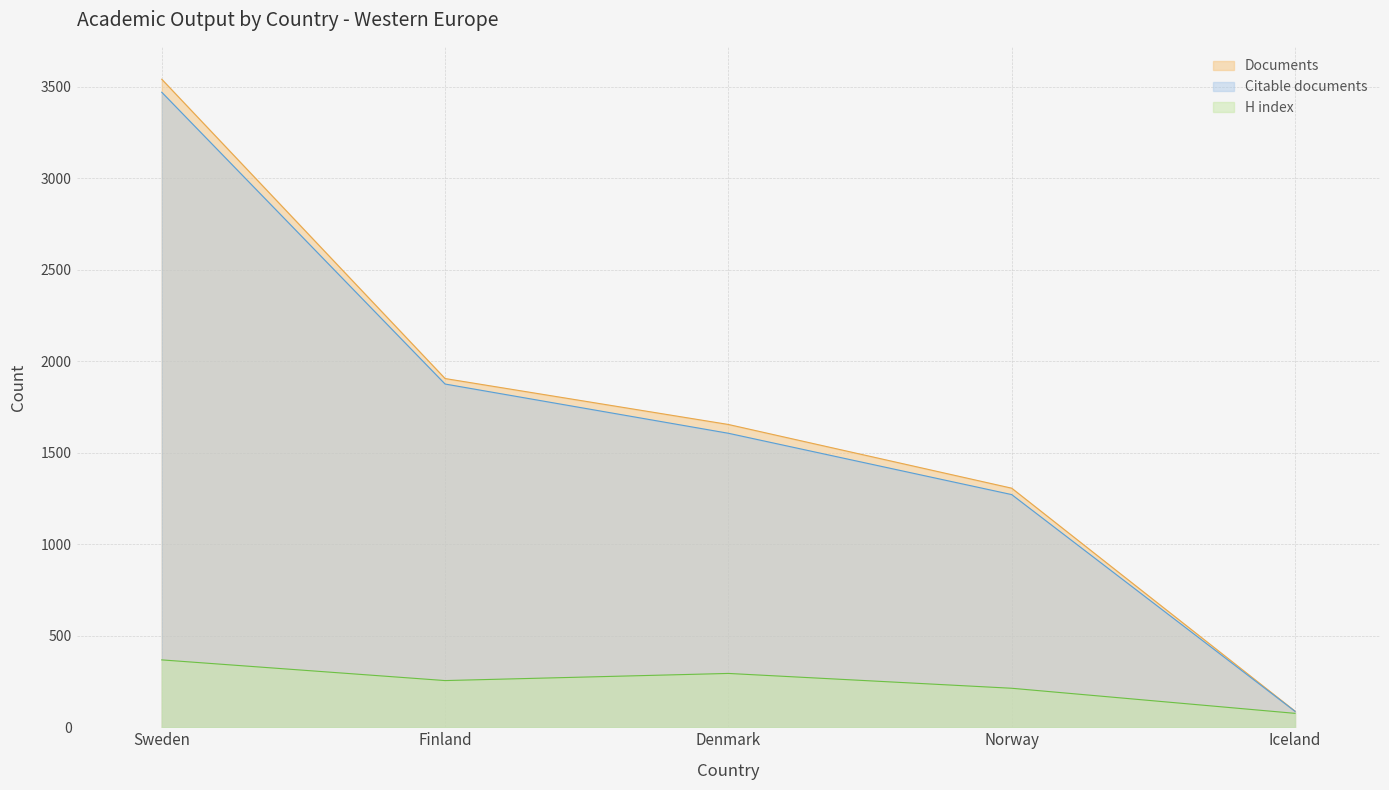

The value of Documents at Sweden is 5945. True or false?

False